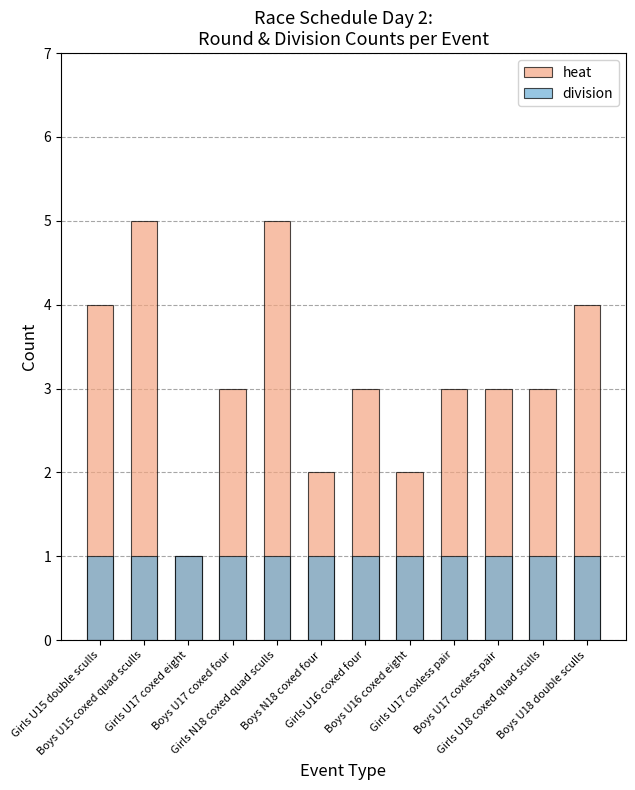

How many data points in heat are less than 3?

3